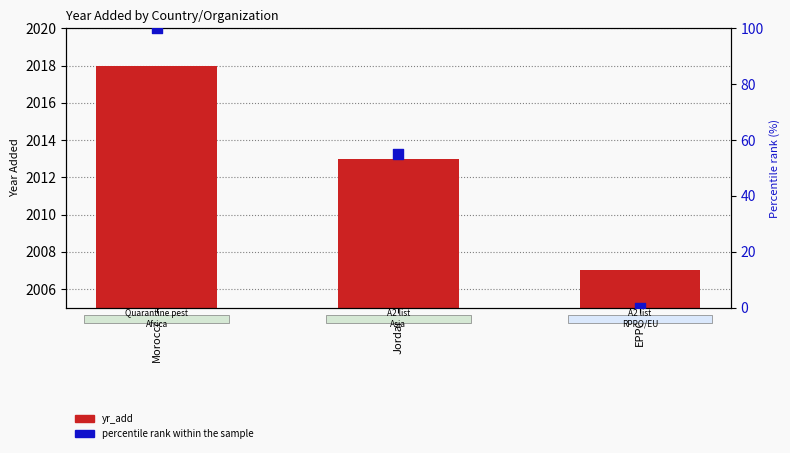

Which series has the largest Y range (max minus min)?

percentile rank within the sample